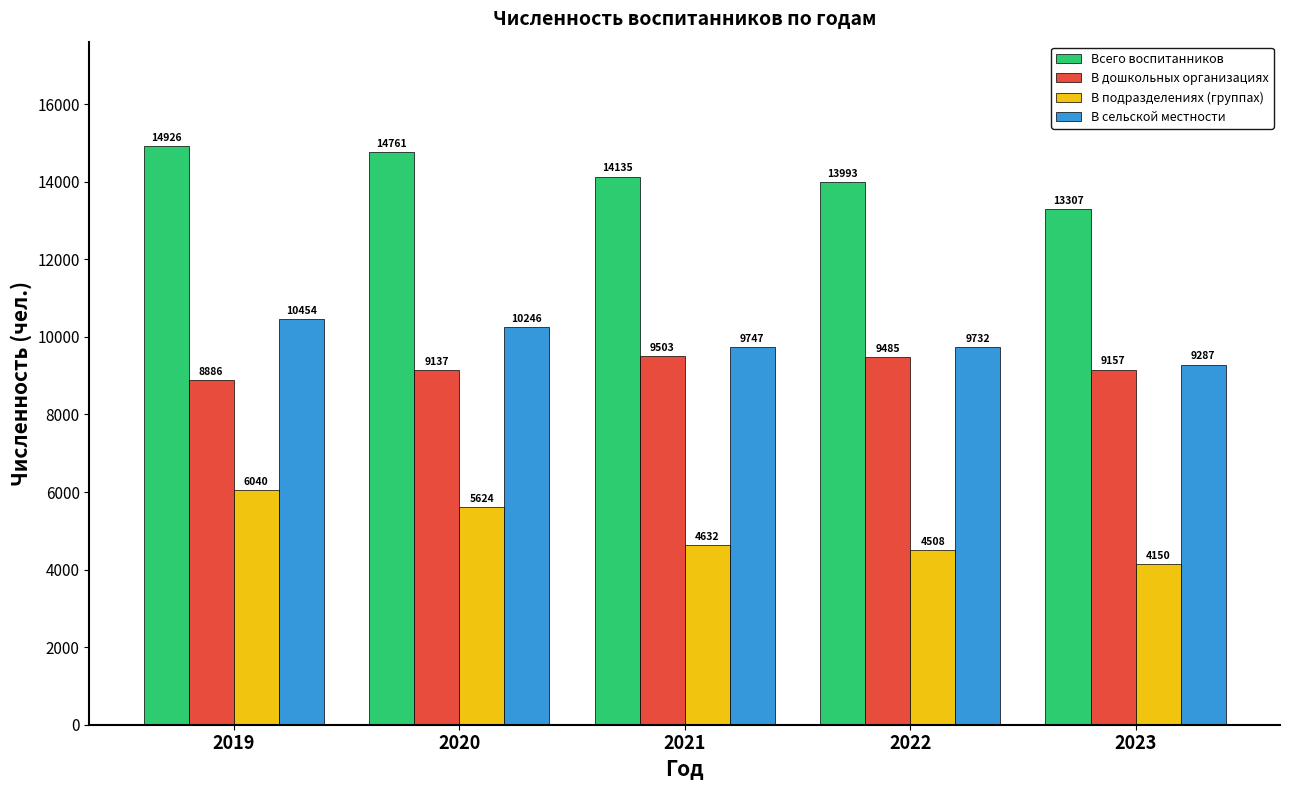

At which label does В подразделениях (группах) first exceed 4632?

2019